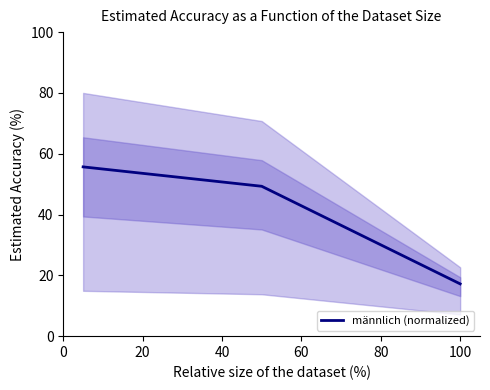

What is the value of the 1st point from the left?

55.7